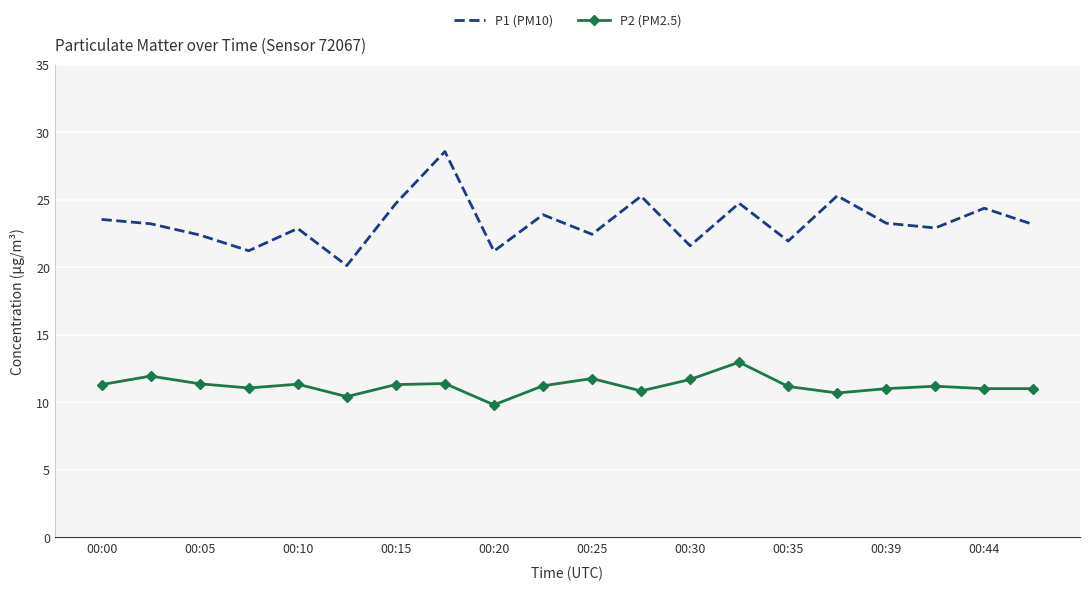

Which series has the widest spread of values?

P1 (PM10)